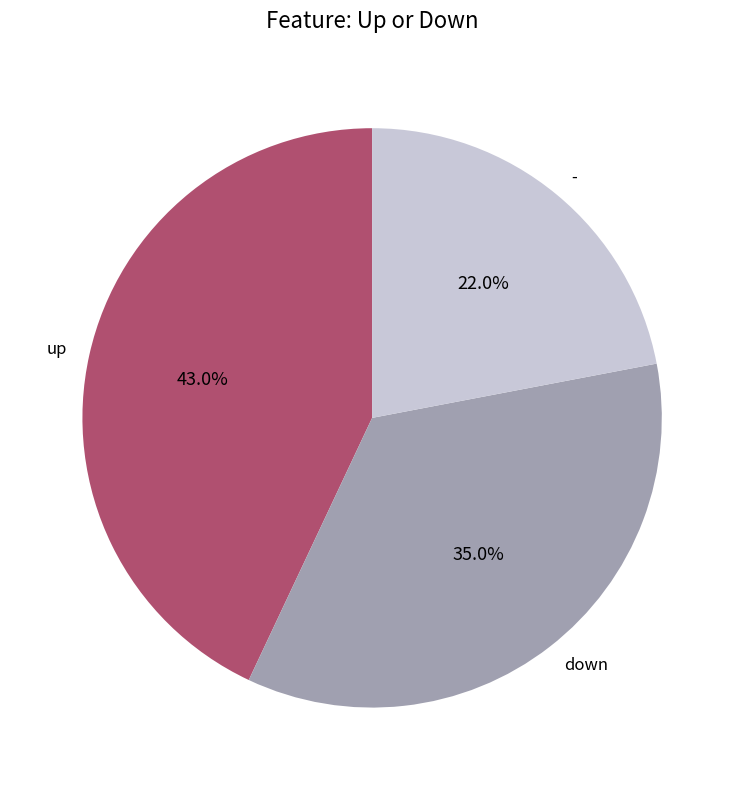

Does down represent more than half of the total?

No